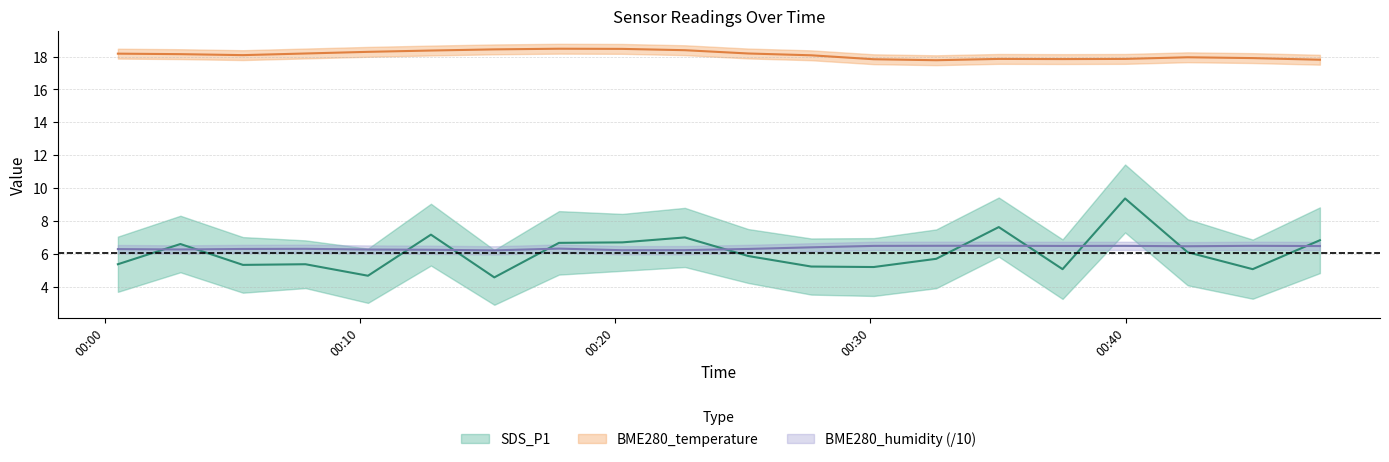

Count the BME280_humidity values in the range 6 to 7.

20